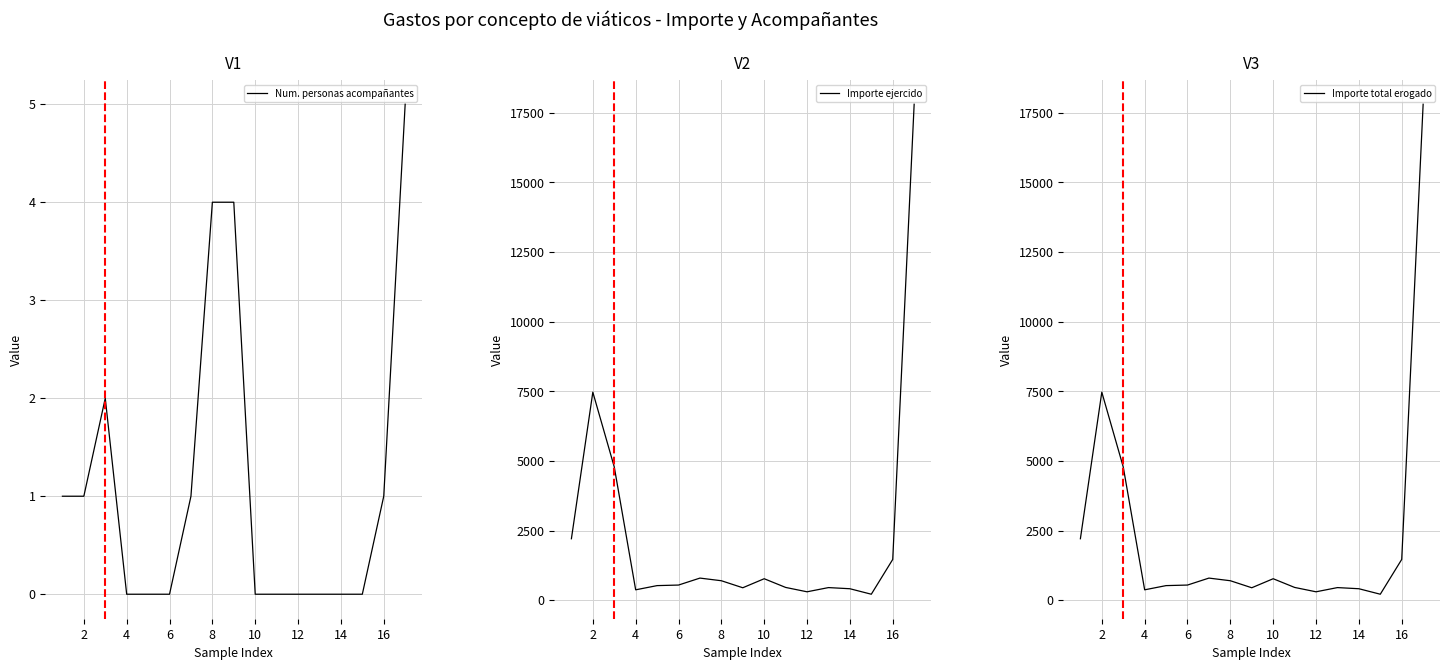

What is the approximate value of Num. personas acompañantes at 8?

4